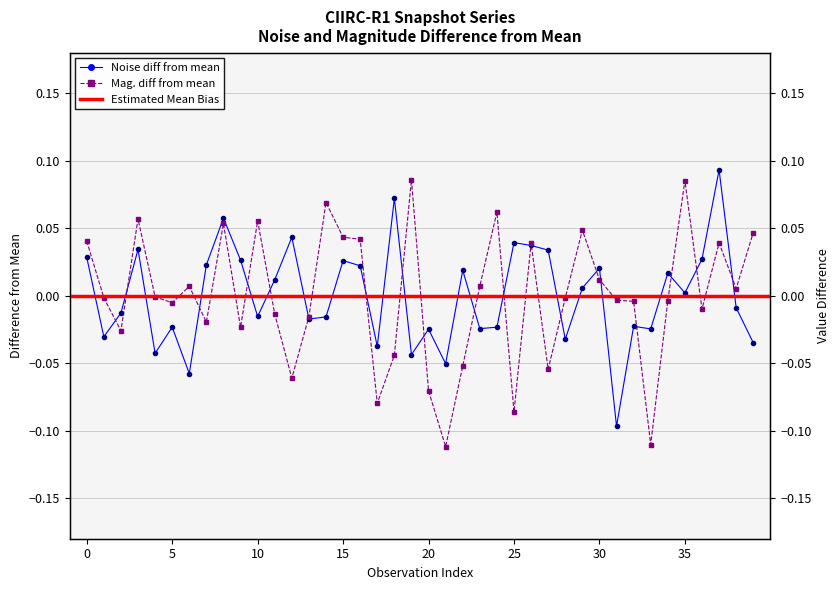

At which label does noise reach its peak?

37